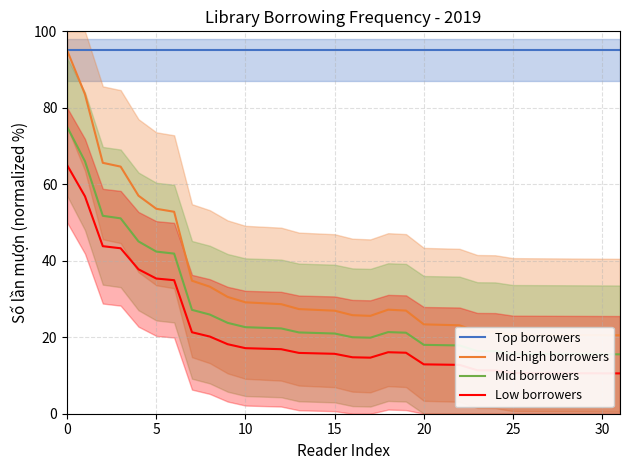

True or false: Mid borrowers has more than 2 points higher than both neighbors.

False